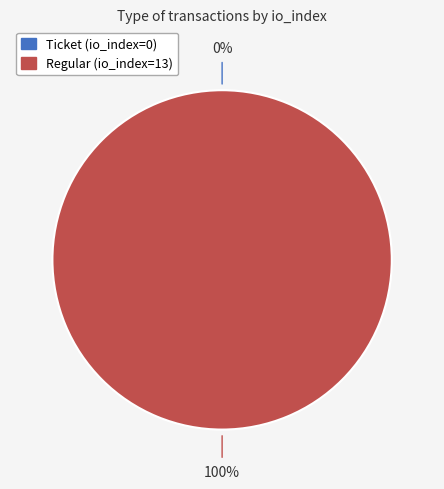

How many segments does this pie chart have?

2